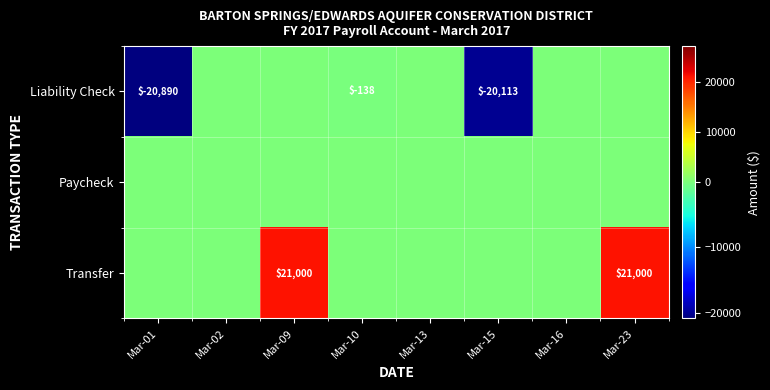

True or false: Liability Check has a value of -31009 at Mar-01.

False